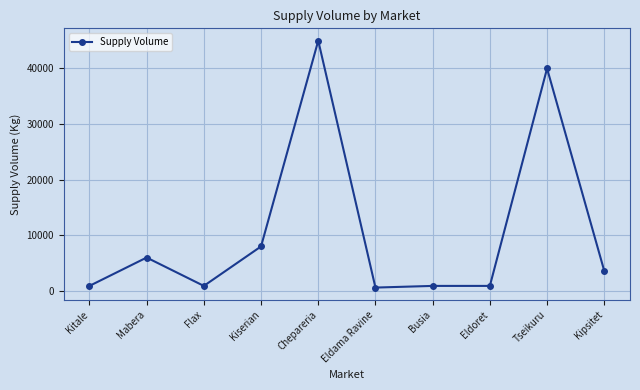

Is this an area chart (filled region under the line)?

No